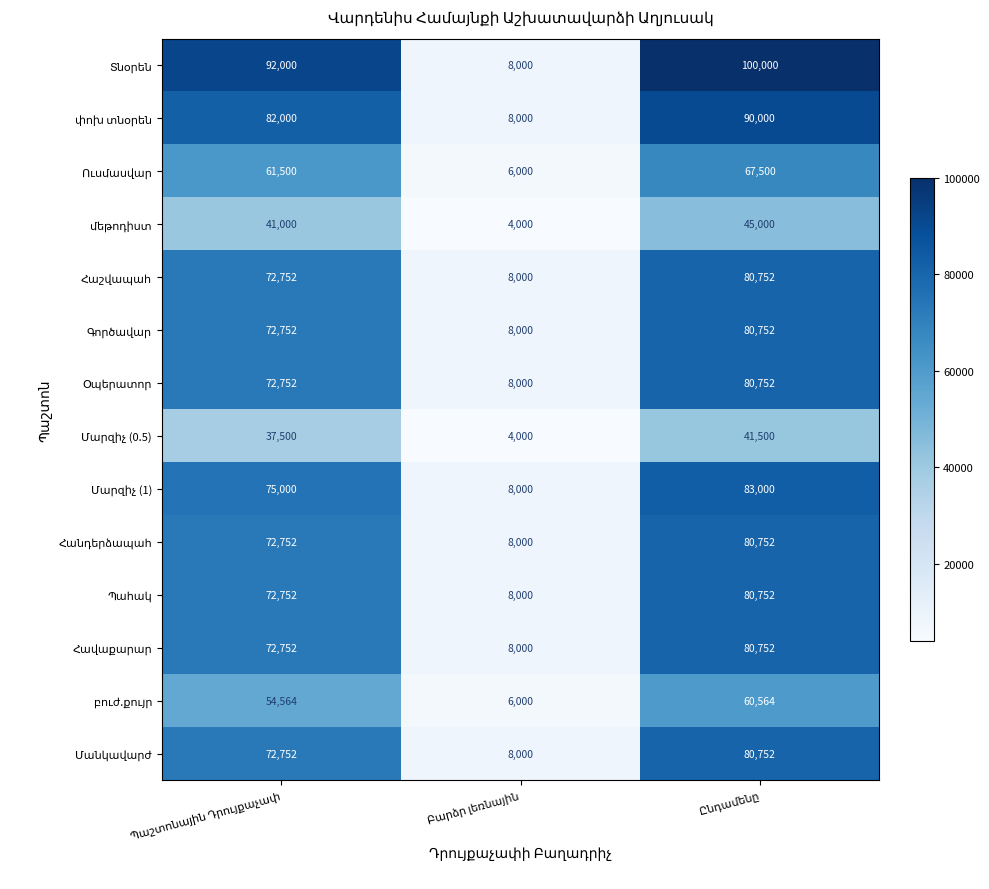

What is the smallest value displayed?

4000